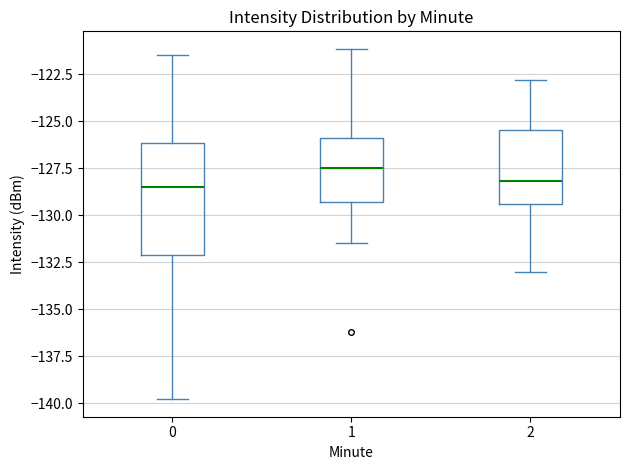

Comparing the boxes themselves (not the whiskers), which one is the tallest?

0